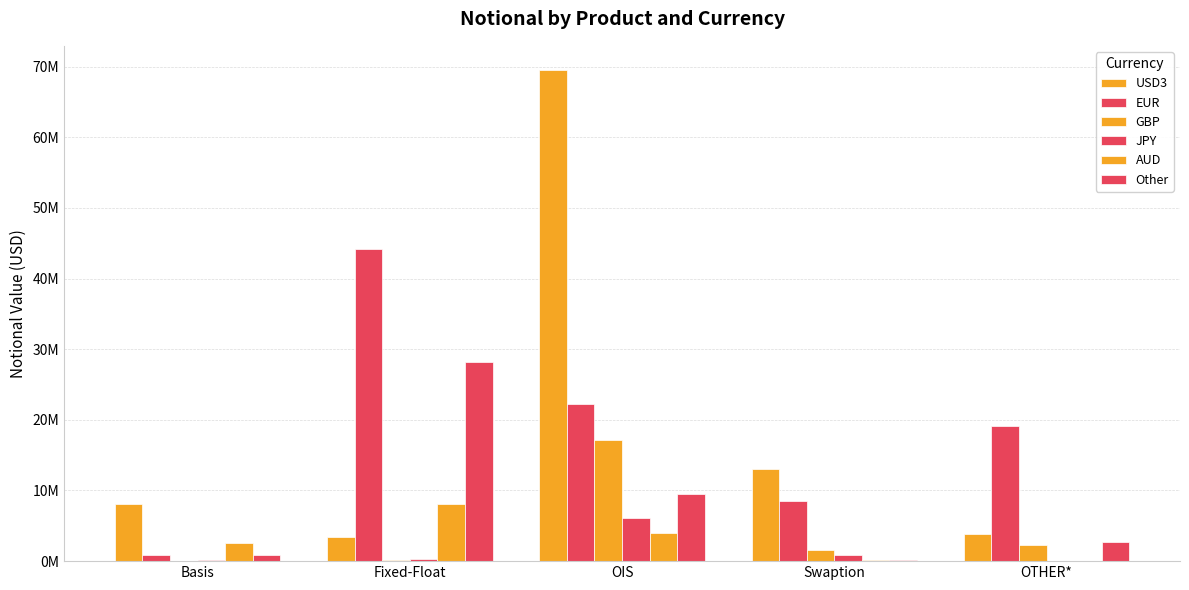

Does the chart contain stacked bars?

No